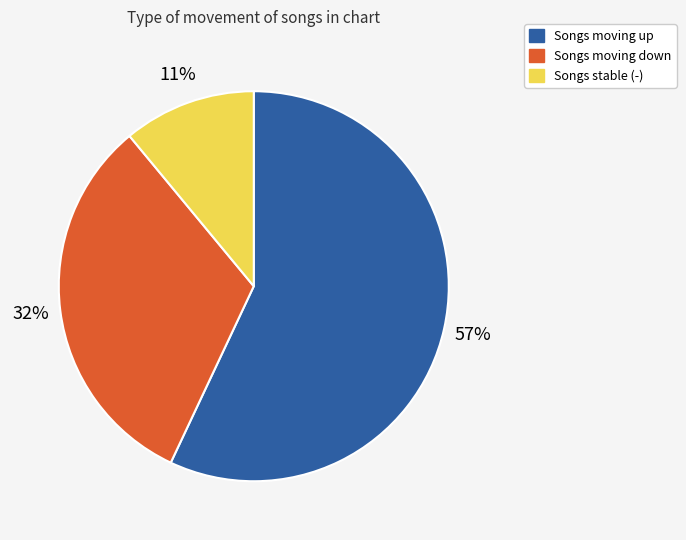

To the nearest percent, what is the difference between the largest and smallest slice percentages?

46%